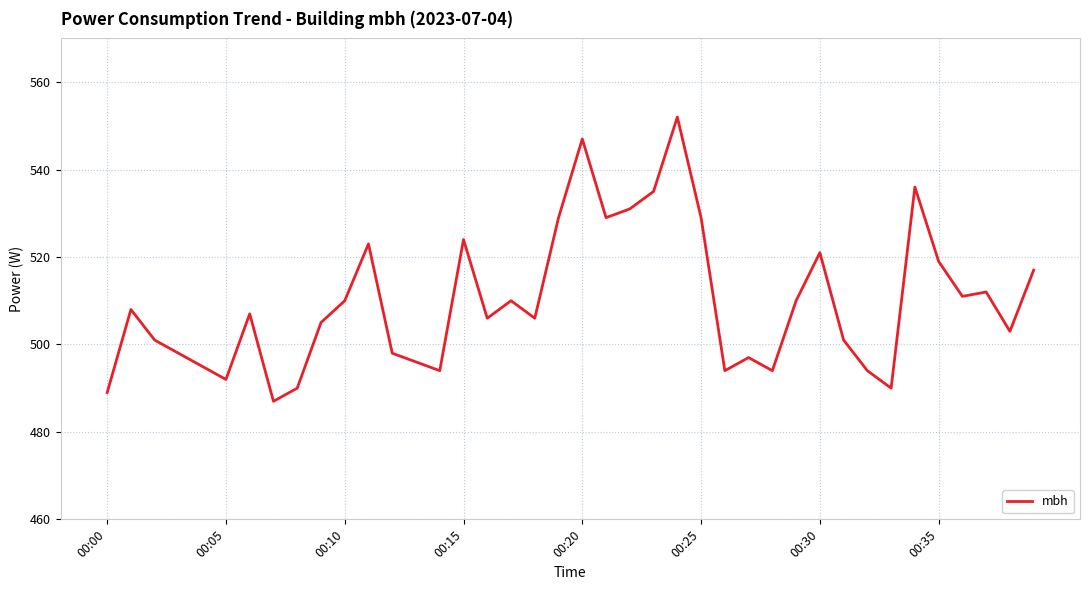

What is the difference between the maximum and minimum values?

65